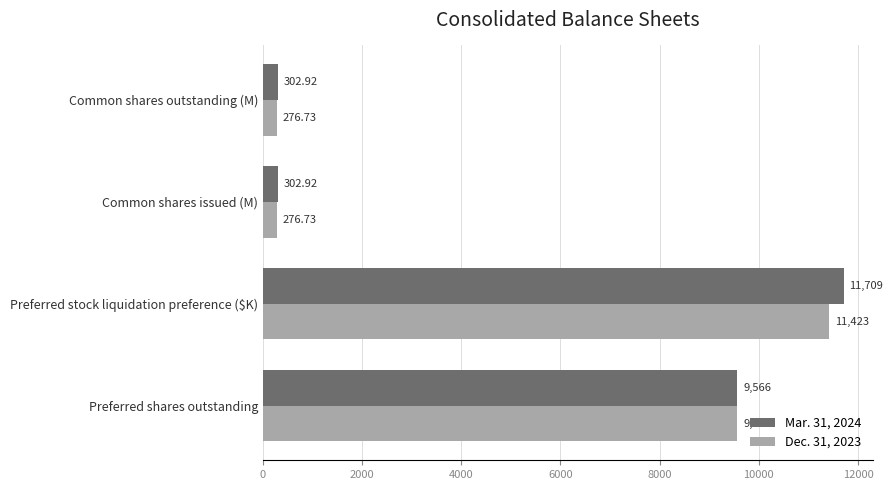

Is the value of Mar. 31, 2024 at Preferred stock liquidation preference ($K) greater than the value of Dec. 31, 2023 at Common shares outstanding (M)?

Yes